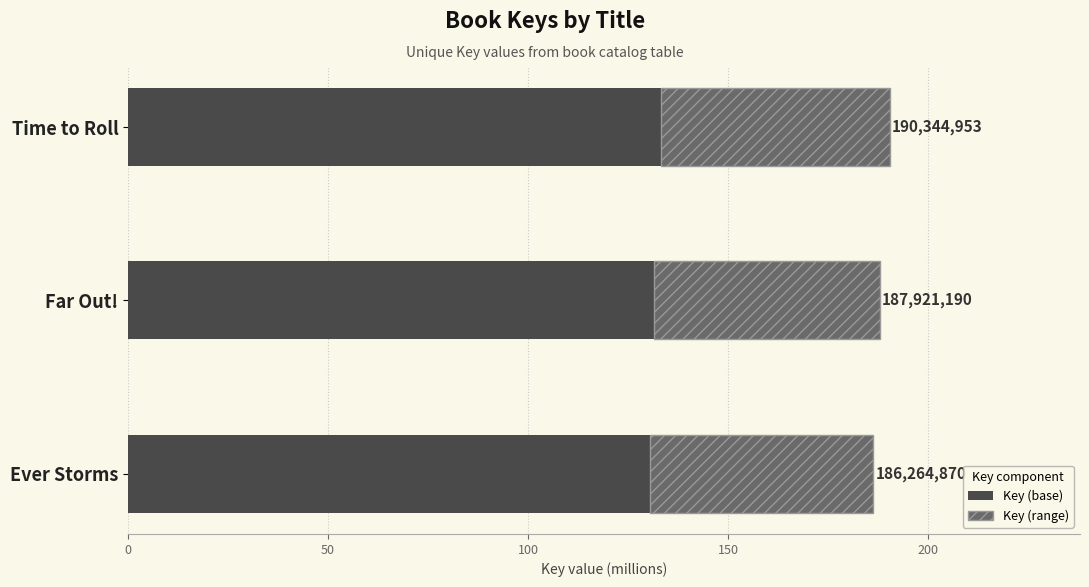

What are all the series names shown in the legend?

Key (base), Key (range)